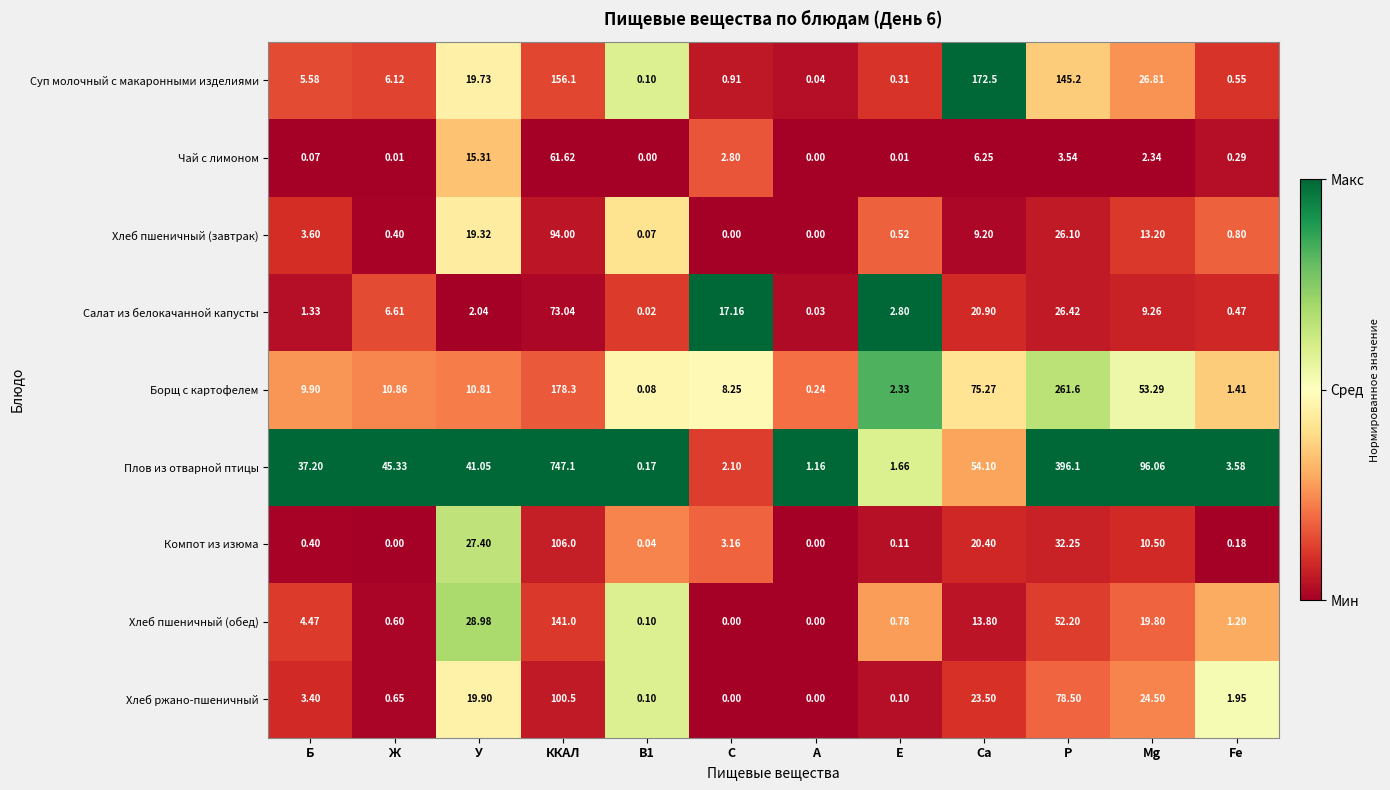

Which series changed the most between Ж and Са?

Суп молочный с макаронными изделиями